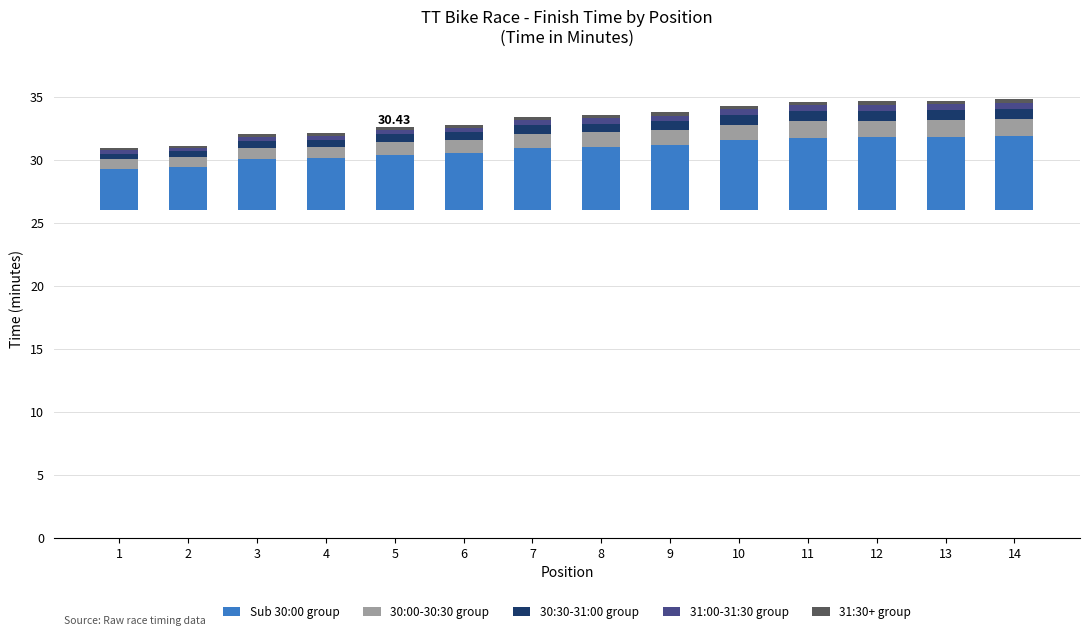

List the series in order of their peak value, lowest first.

31:30+ group, 31:00-31:30 group, 30:30-31:00 group, 30:00-30:30 group, Sub 30:00 group